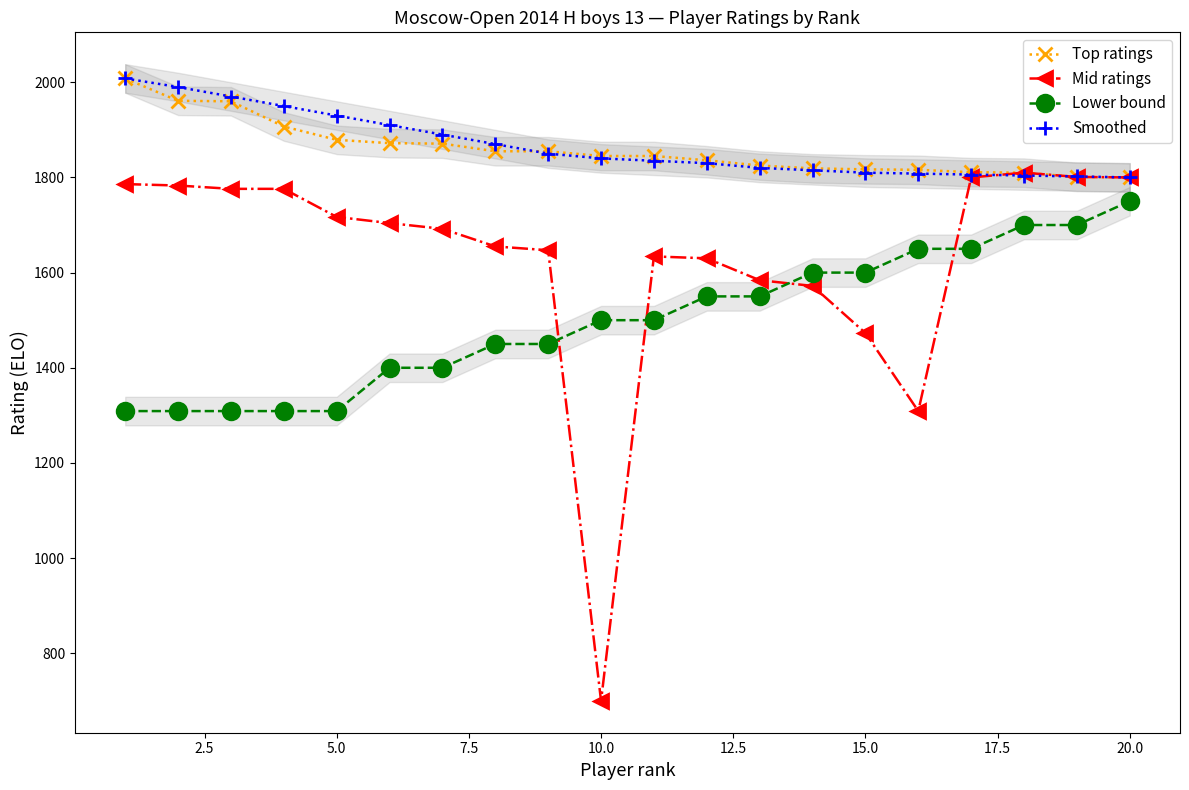

True or false: Mid ratings has more than 1 interior local peaks.

True